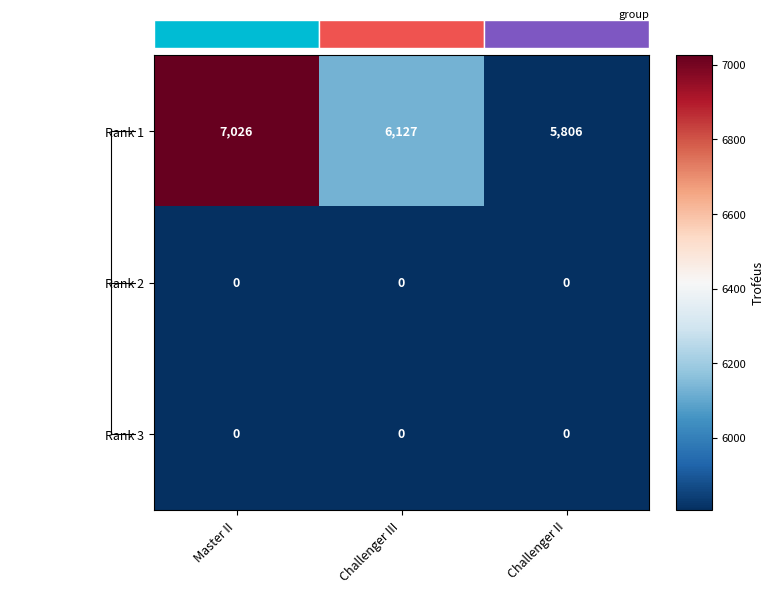

Count the Rank 1 values in the range 5806 to 7026.

3